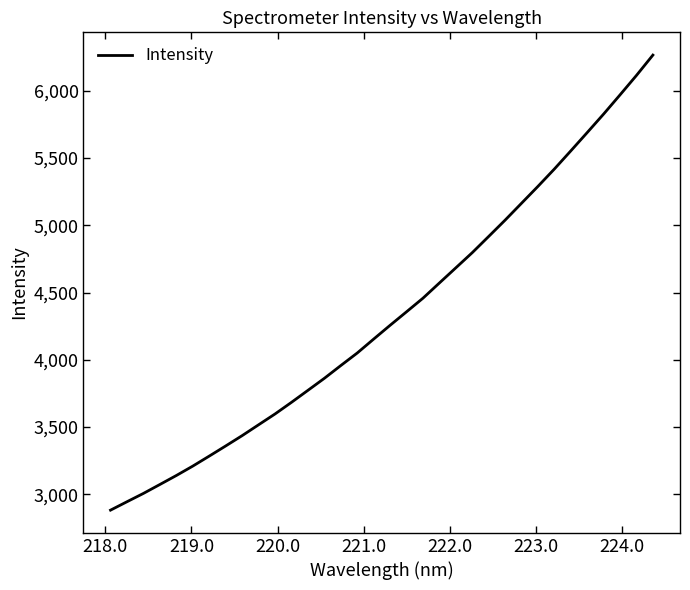

What is the smallest value displayed?

2882.5